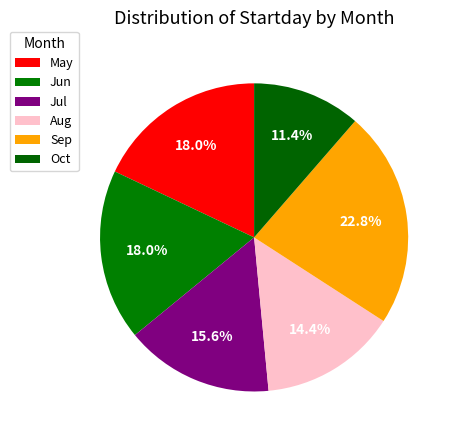

Is there a majority slice in this chart?

No